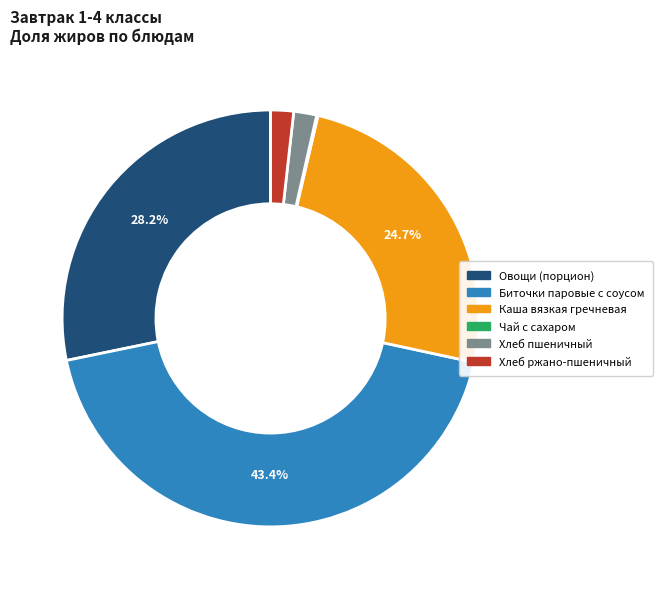

Does any single category account for the majority?

No